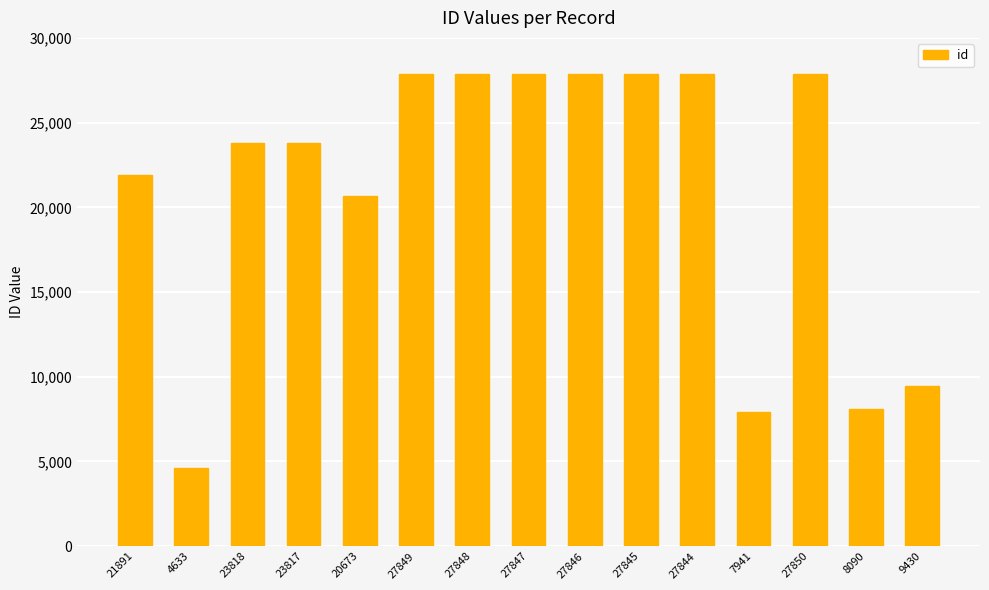

What is the sum of all values?

315222